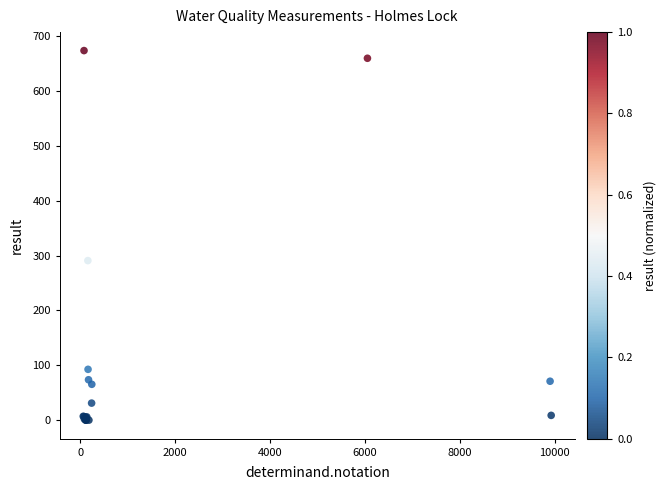

What Y value in the scatter plot is closest to 337?

291.0